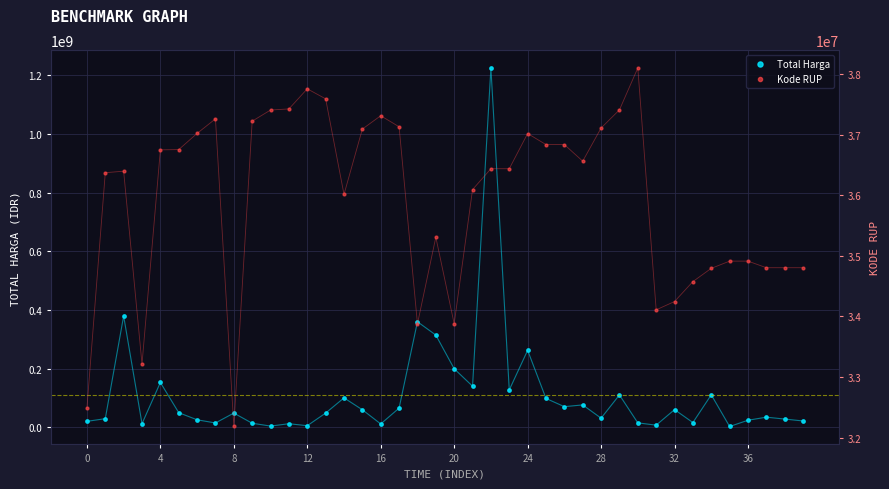

Which series reaches the minimum Y coordinate?

Total Harga